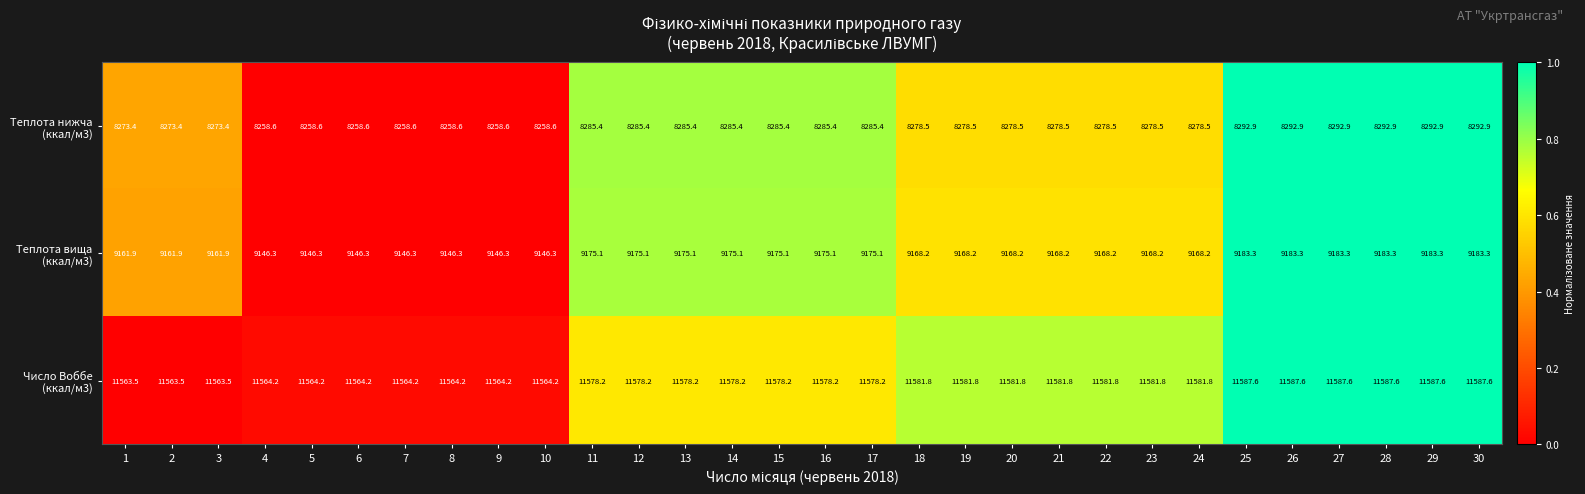

What is the difference between the highest and lowest values at 10?

3305.6